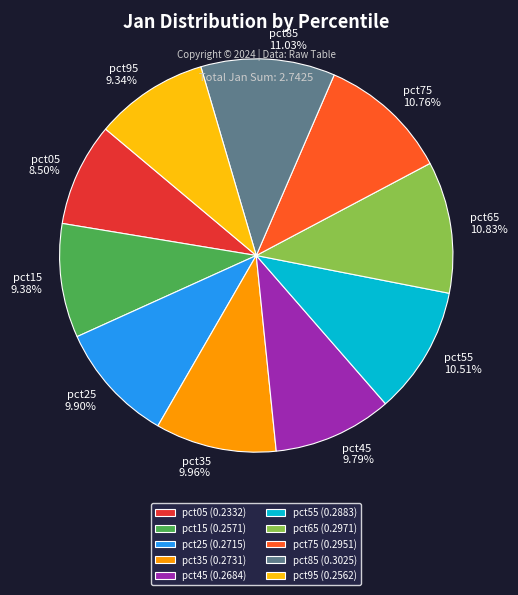

Is the sum of pct55 and pct05 greater than half?

No